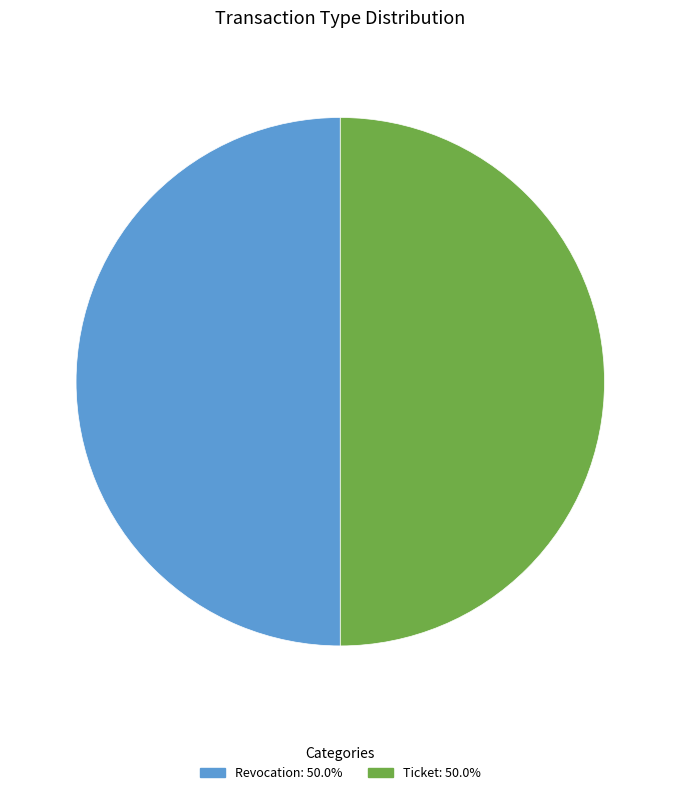

Approximately how many times larger is the value at Ticket compared to Revocation?

1.0